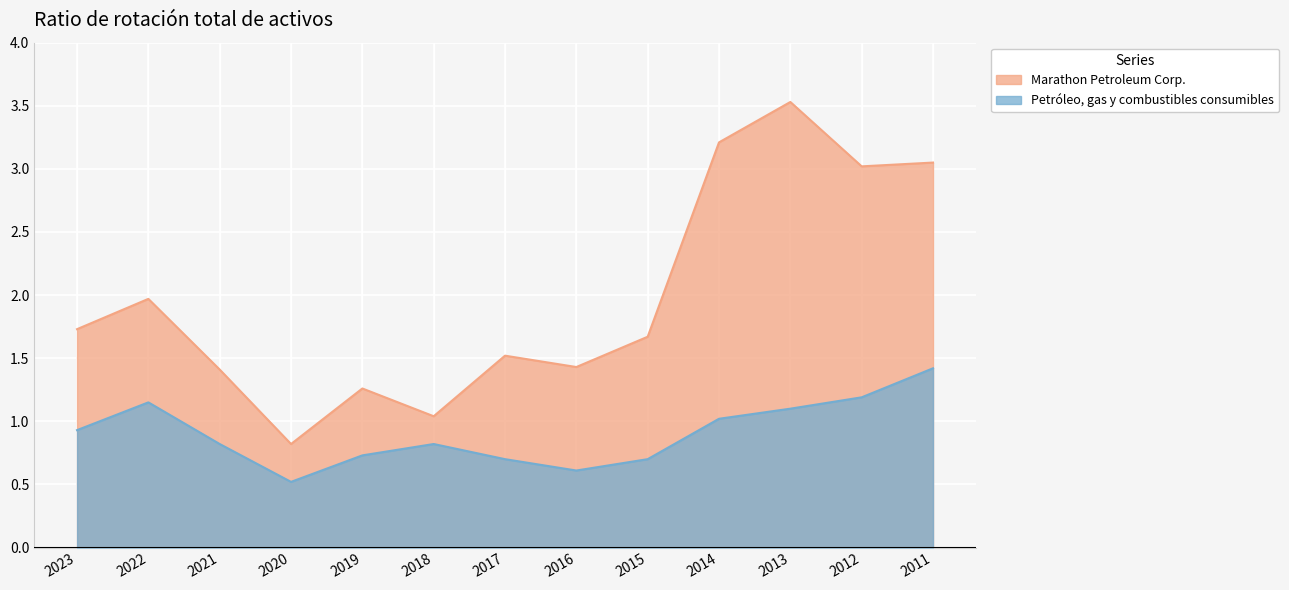

True or false: Marathon Petroleum Corp. and Petróleo, gas y combustibles consumibles intersect in this chart.

False